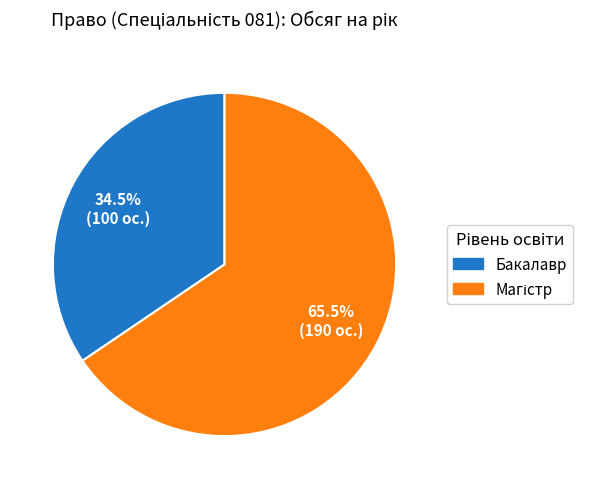

Is there a majority slice in this chart?

Yes